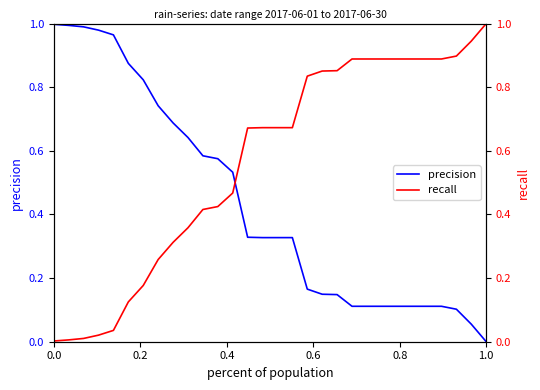

Reading left to right, list all the values displayed in this chart.

precision: 1.0	1.0	1.0	1.0	1.0	0.9	0.8	0.7	0.7	0.6	0.6	0.6	0.5	0.3	0.3	0.3	0.3	0.2	0.1	0.1	0.1	0.1	0.1	0.1	0.1	0.1	0.1	0.1	0.1	0.0
recall: 0.0	0.0	0.0	0.0	0.0	0.1	0.2	0.3	0.3	0.4	0.4	0.4	0.5	0.7	0.7	0.7	0.7	0.8	0.9	0.9	0.9	0.9	0.9	0.9	0.9	0.9	0.9	0.9	0.9	1.0